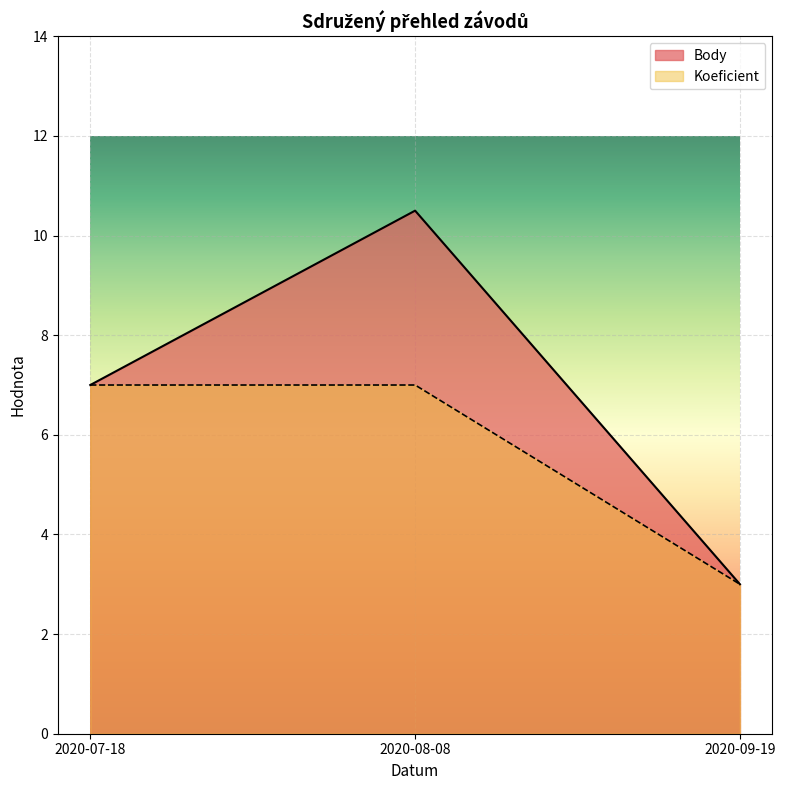

What is the spread (max minus min) of values at 2020-08-08?

3.5